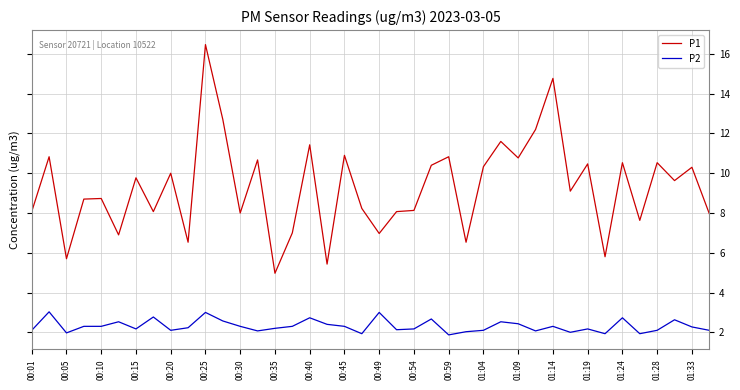

Which series has the largest total across all categories?

P1